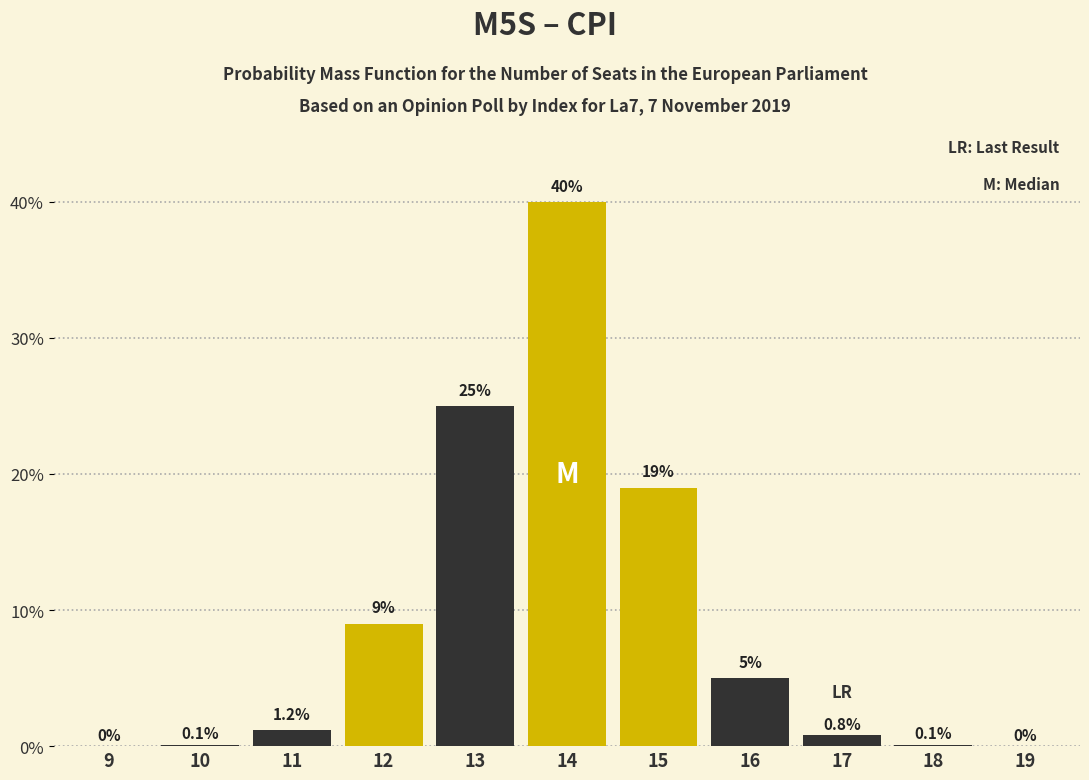

Reading left to right, extract all data points from this chart.

9=0.0	10=0.1	11=1.2	12=9.0	13=25.0	14=40.0	15=19.0	16=5.0	17=0.8	18=0.1	19=0.0